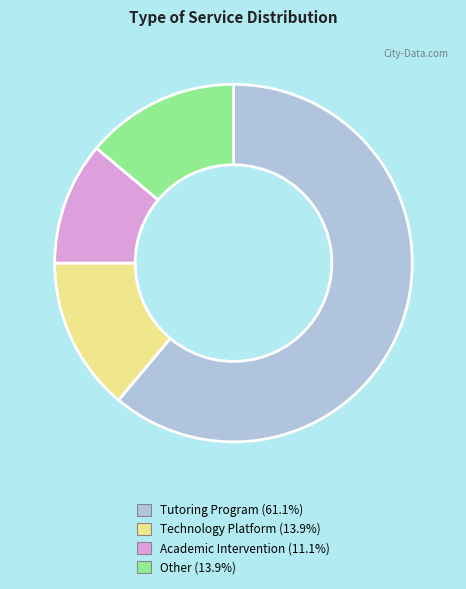

How many segments does this pie chart have?

4